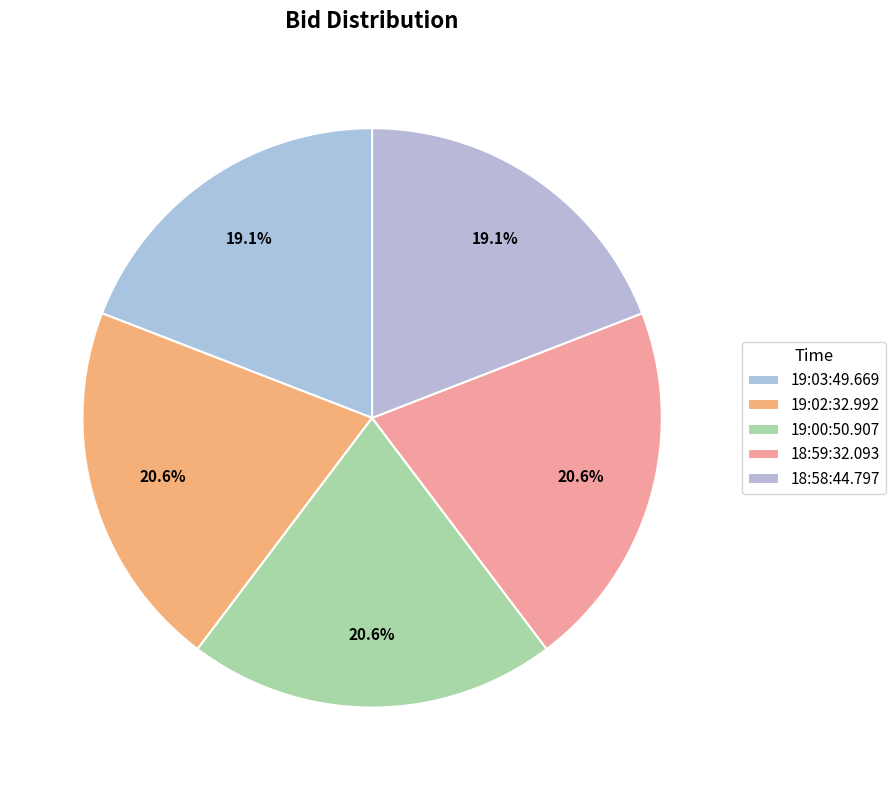

Does 18:59:32.093 represent more than half of the total?

No